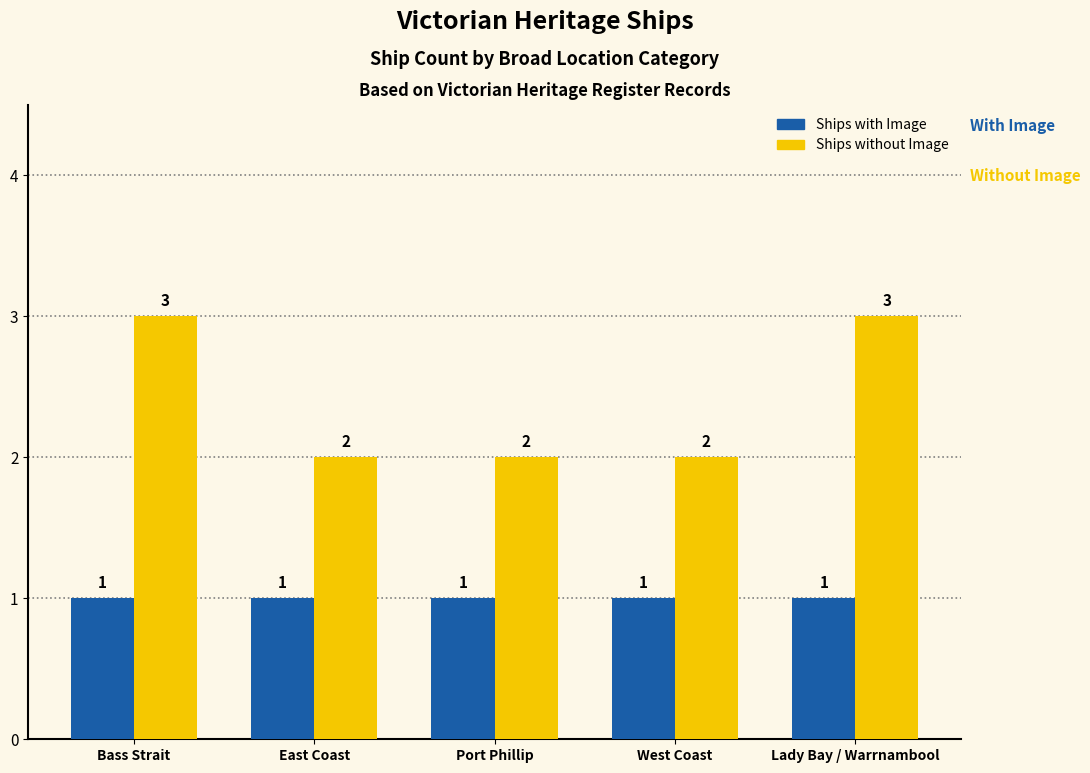

What is the average value of the Ships with Image series?

1